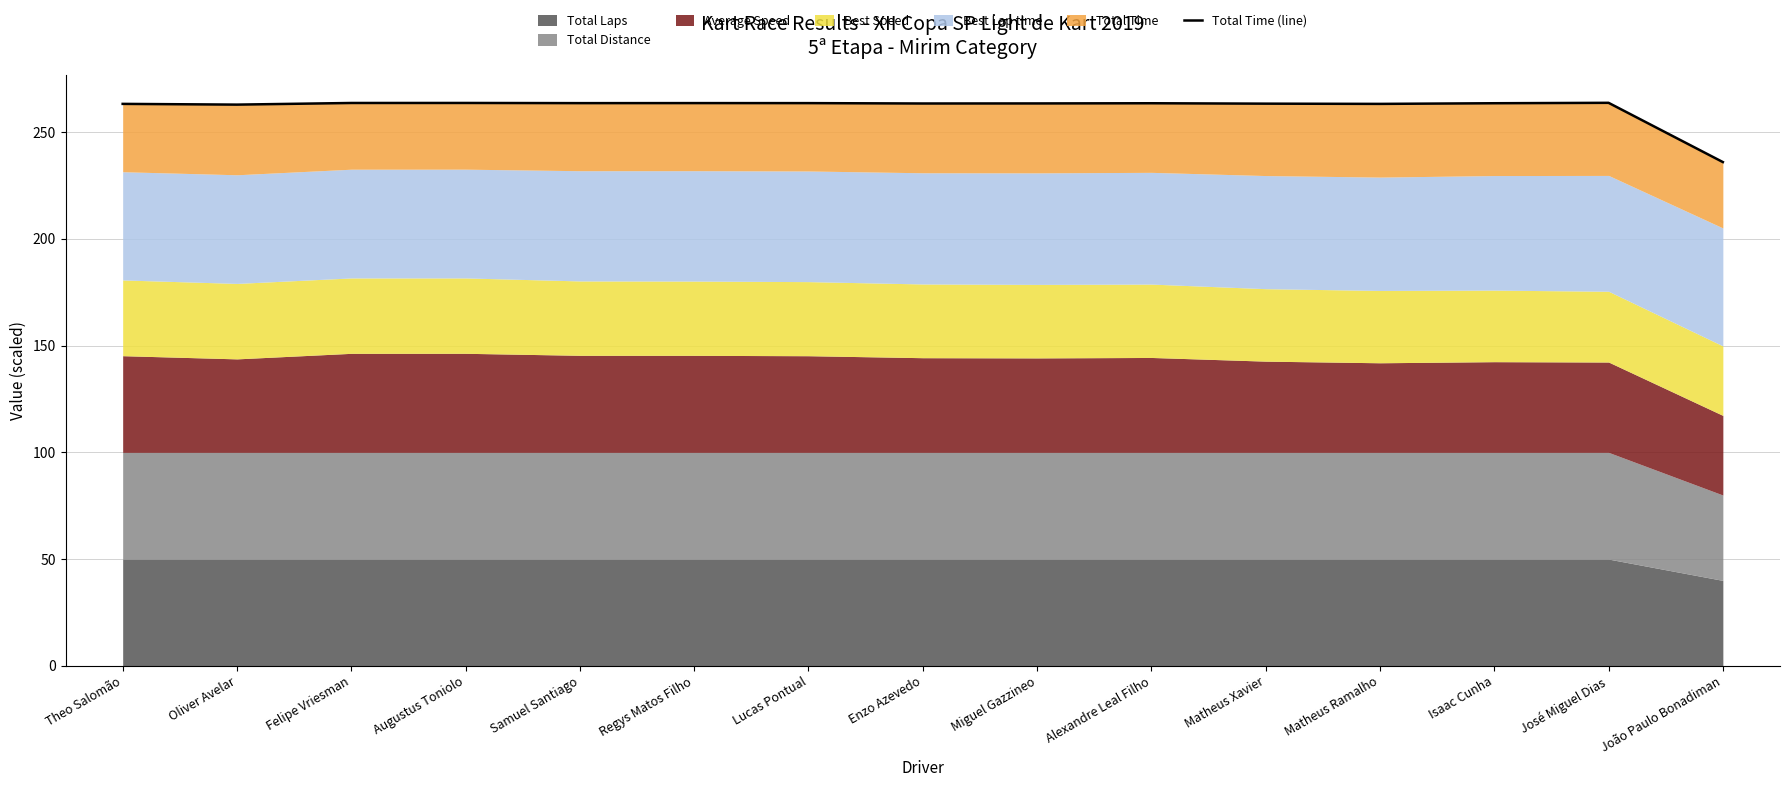

What is the value of the 2nd point from the left?

262.9